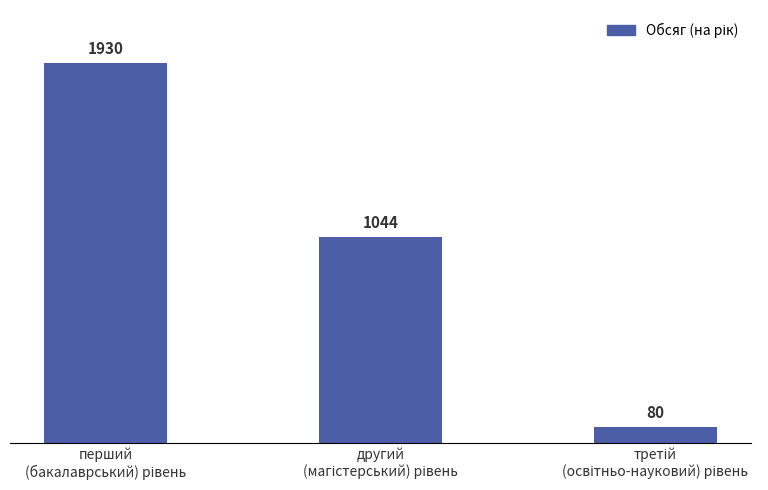

How many data points does each series have?

3